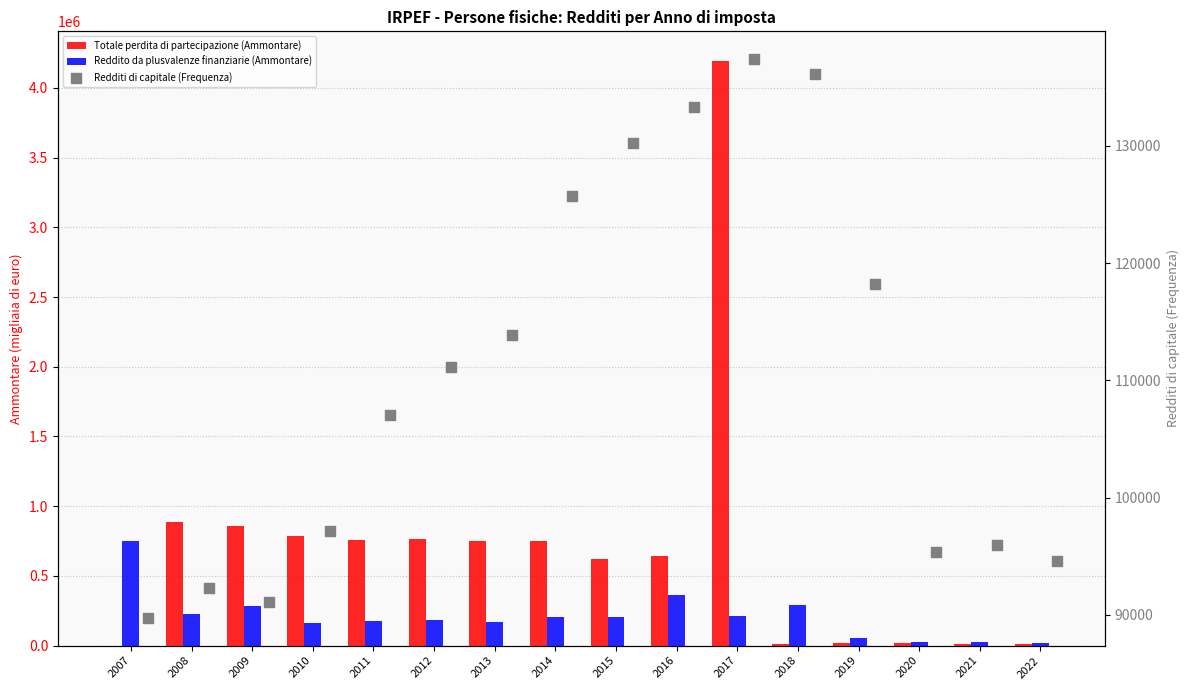

Which series has the largest total across all categories?

Totale perdita di partecipazione (Ammontare)